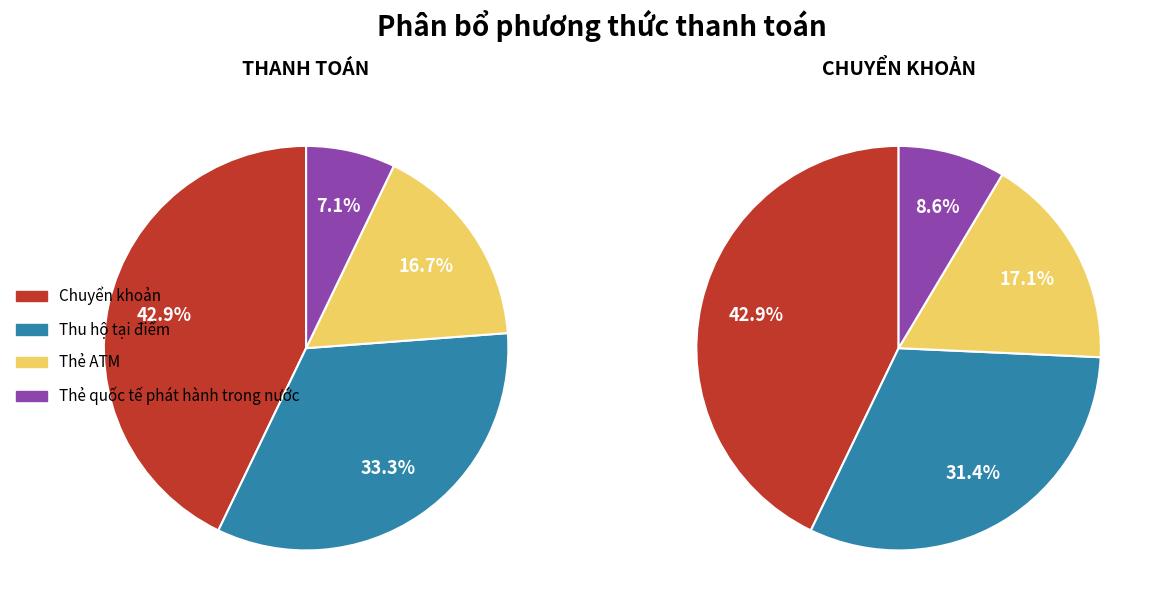

How many segments does this pie chart have?

4